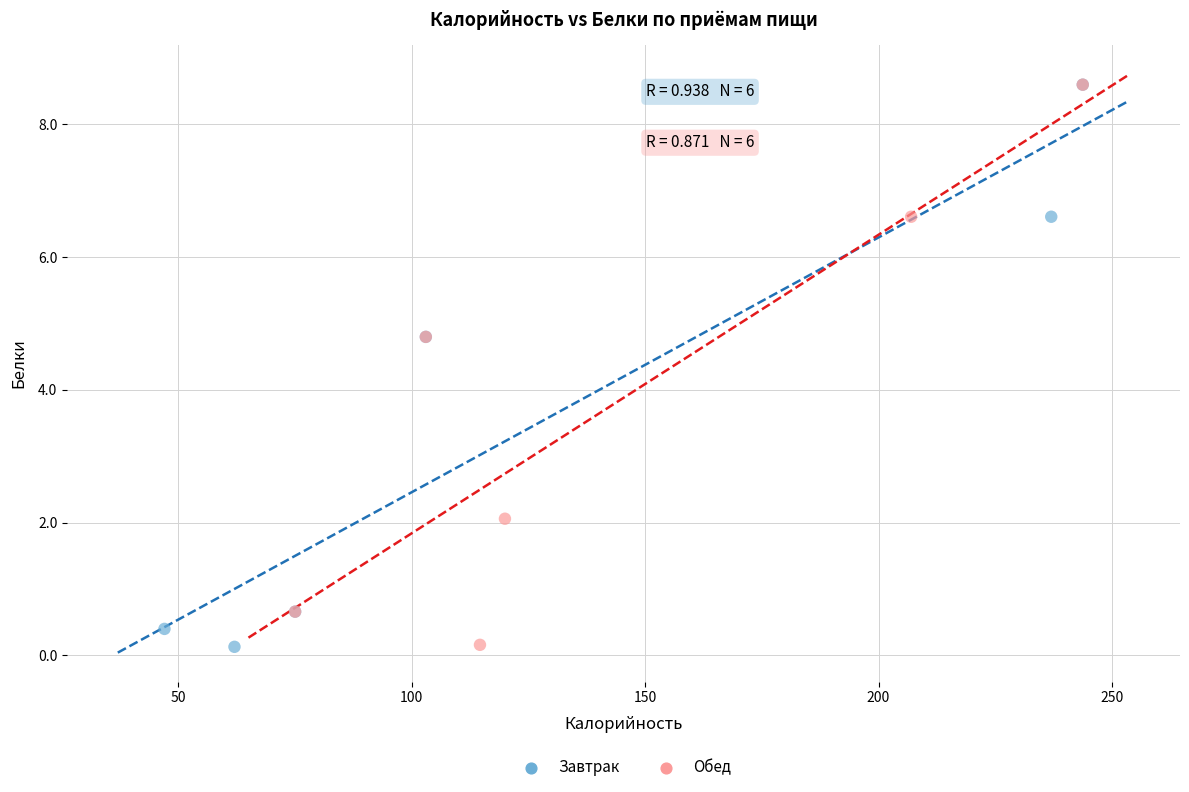

What are all the series names shown in the legend?

Завтрак, Обед